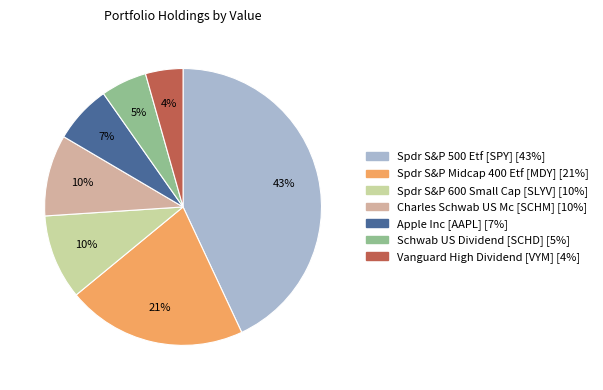

Is it true that Vanguard High Dividend [VYM] is 4% of the pie?

True